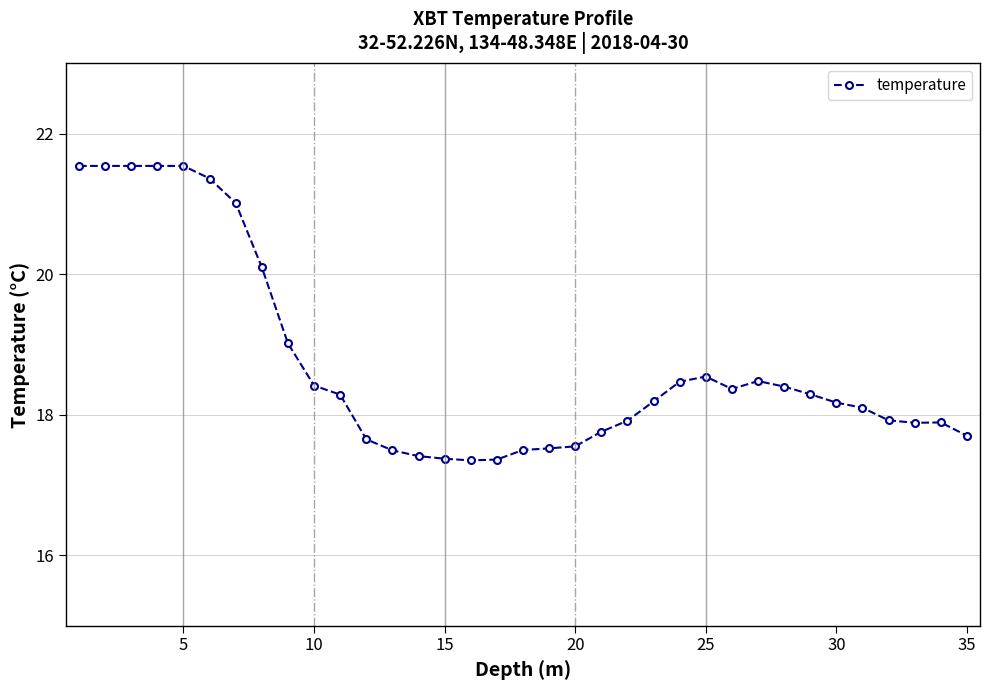

What is the value of the 20th point from the left?

17.6